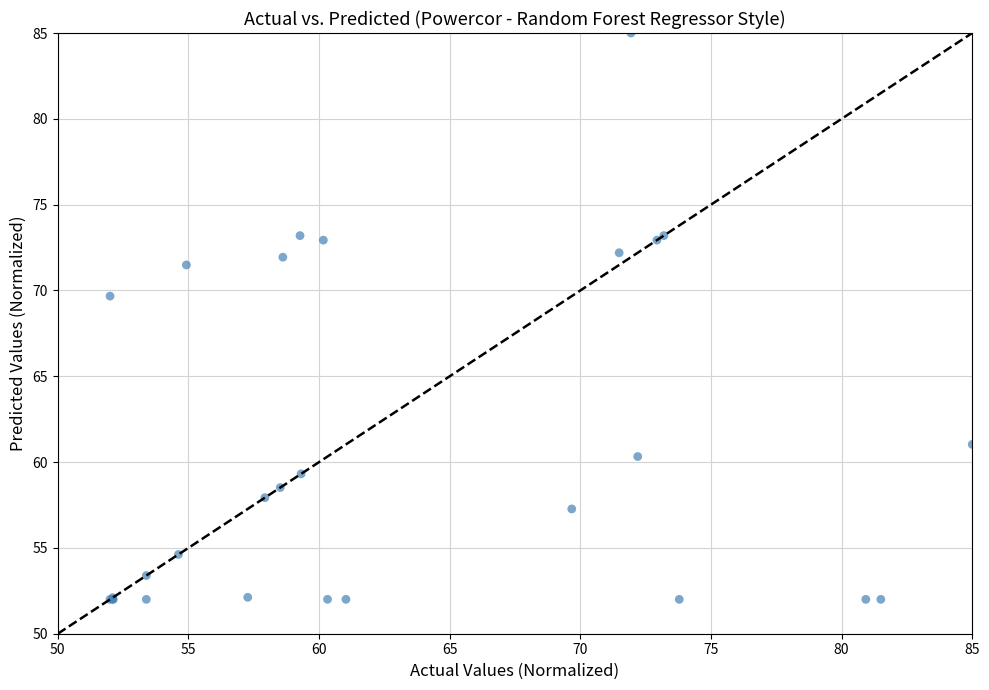

What Y value in the scatter plot is closest to 68?

69.7